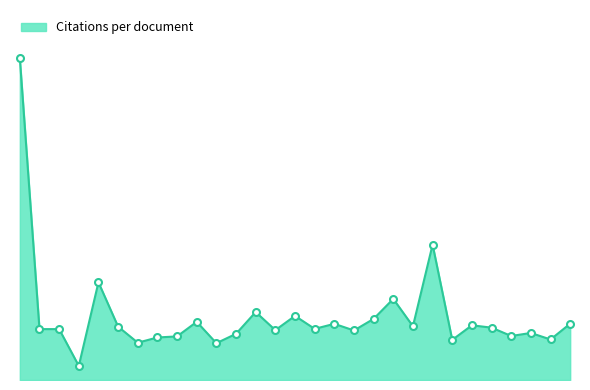

Does the chart display data point markers on the line(s)?

No